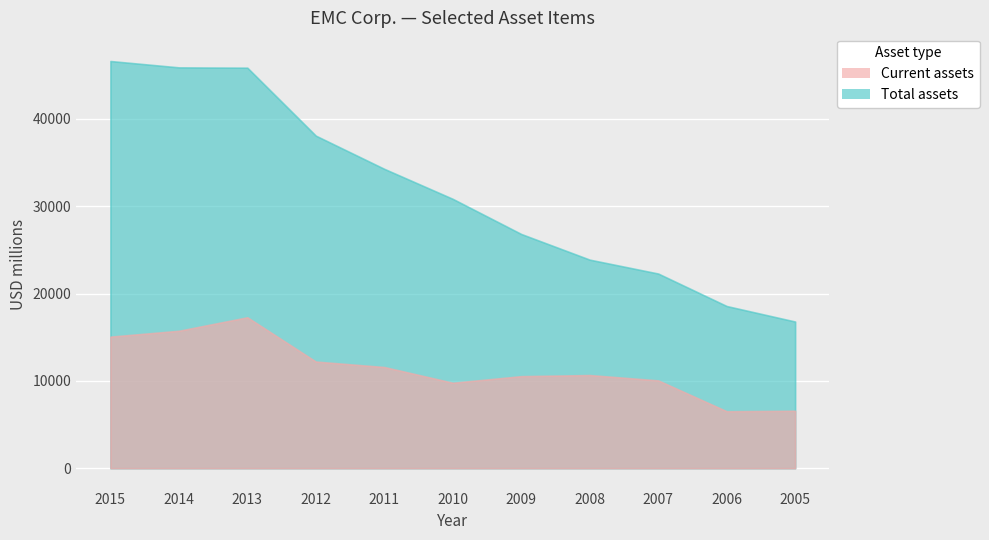

What are all the series names shown in the legend?

Current assets, Total assets